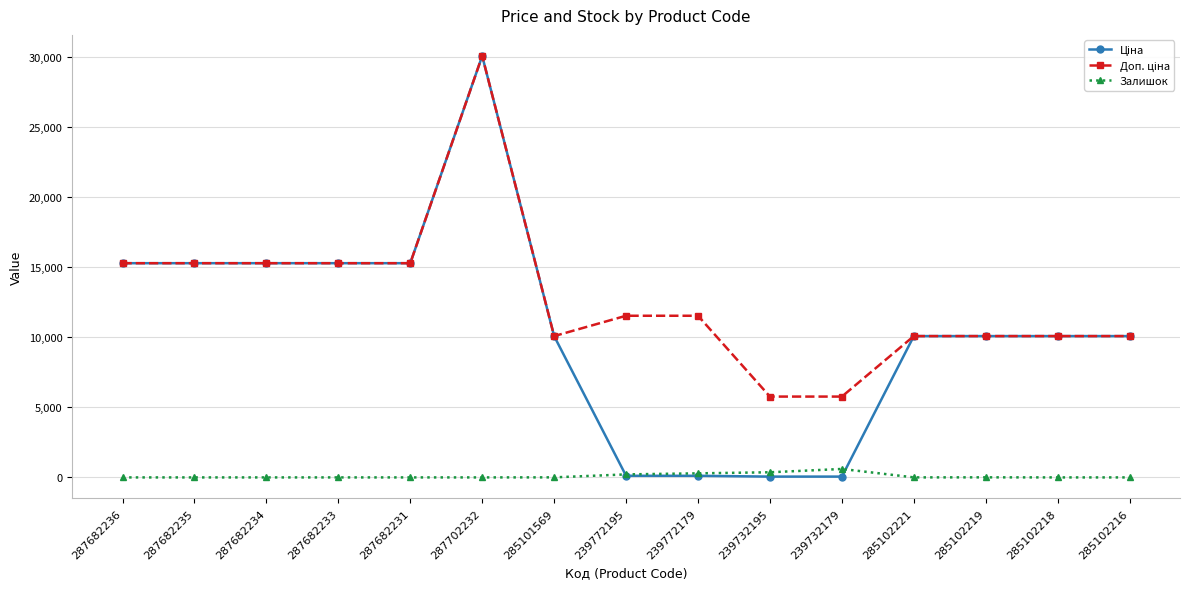

What is the total value across all series at 287682231?

30576.0